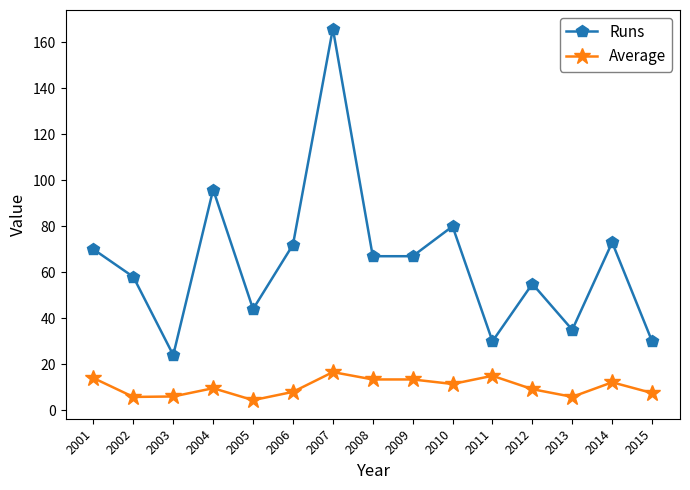

What is the value of the Runs point at the 9th from the left?

67.0